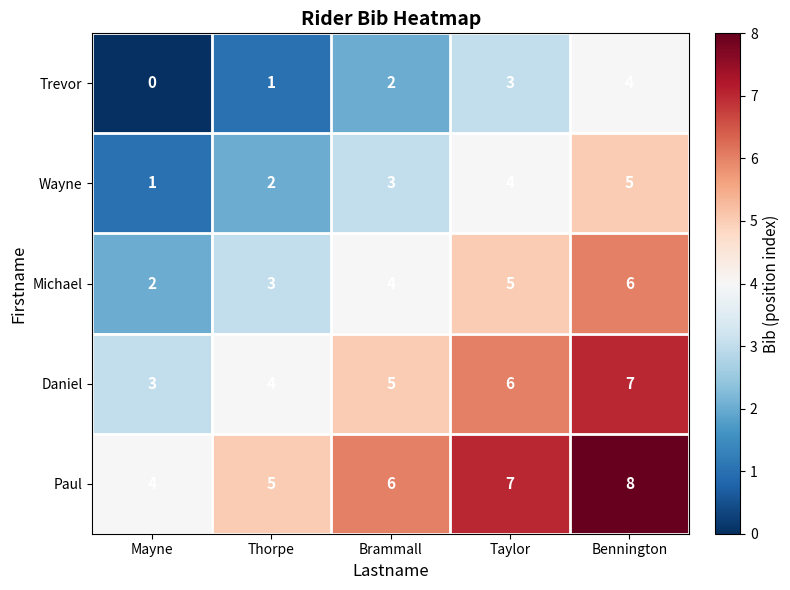

What is the total value across all series at Bennington?

30